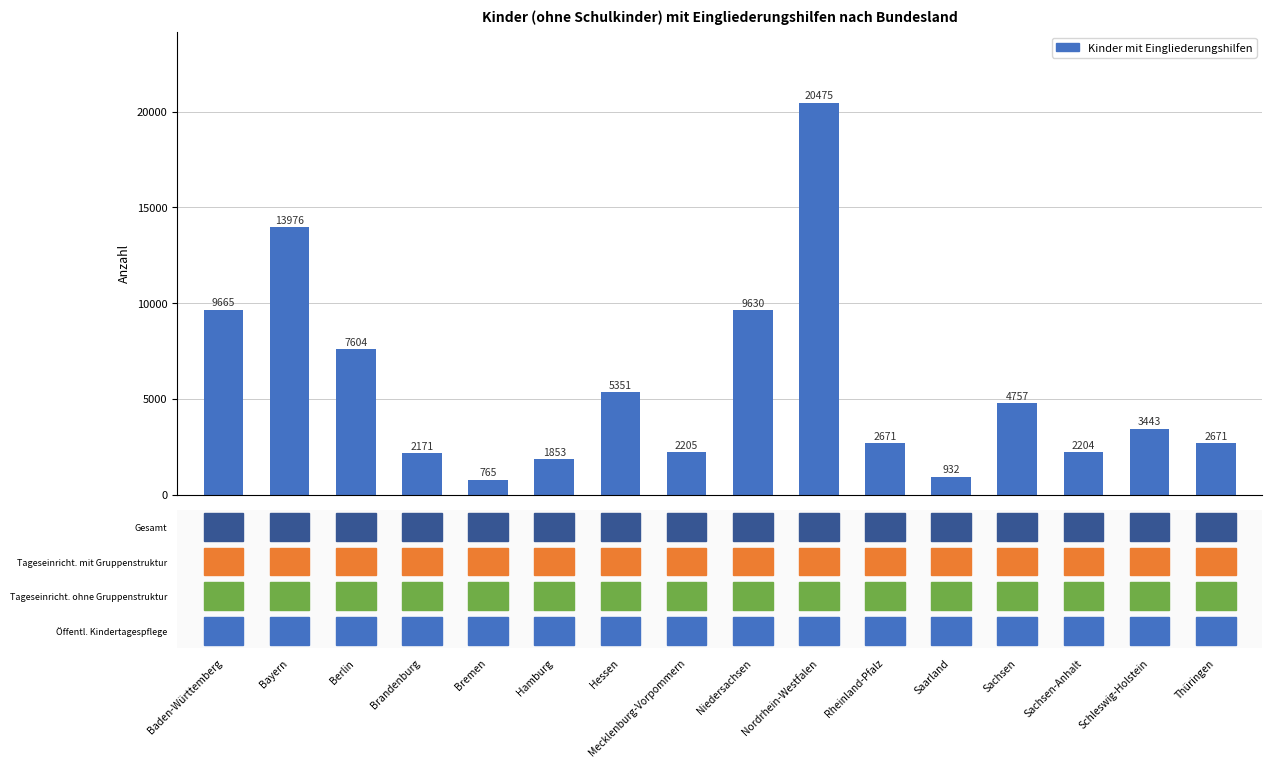

Reading right to left, transcribe all the data shown in this chart.

2671	3443	2204	4757	932	2671	20475	9630	2205	5351	1853	765	2171	7604	13976	9665